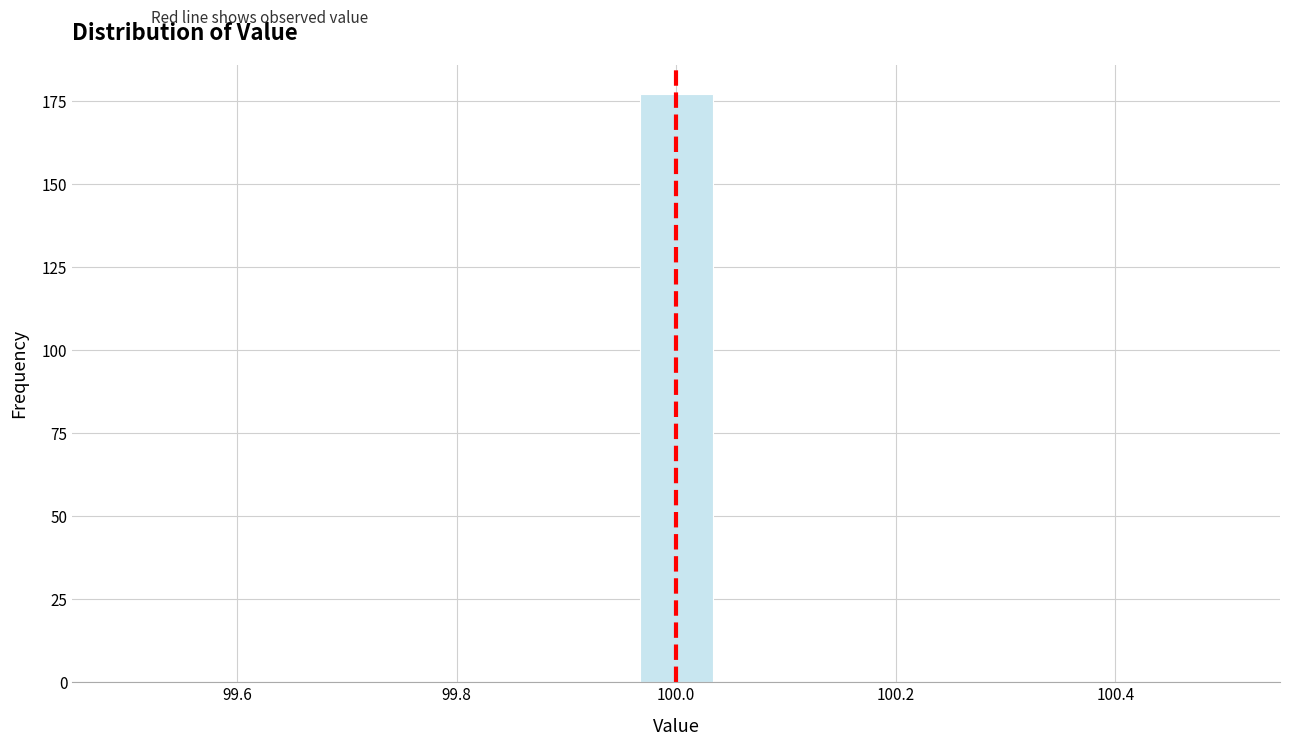

Read against the x-axis, roughly where is the centre of the tallest bar?

100.00